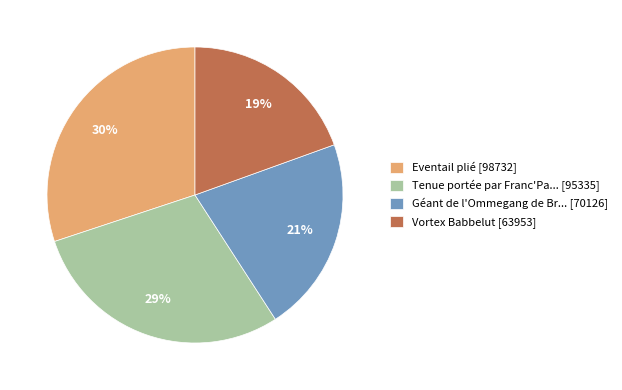

To the nearest percent, what is the average slice percentage?

25%